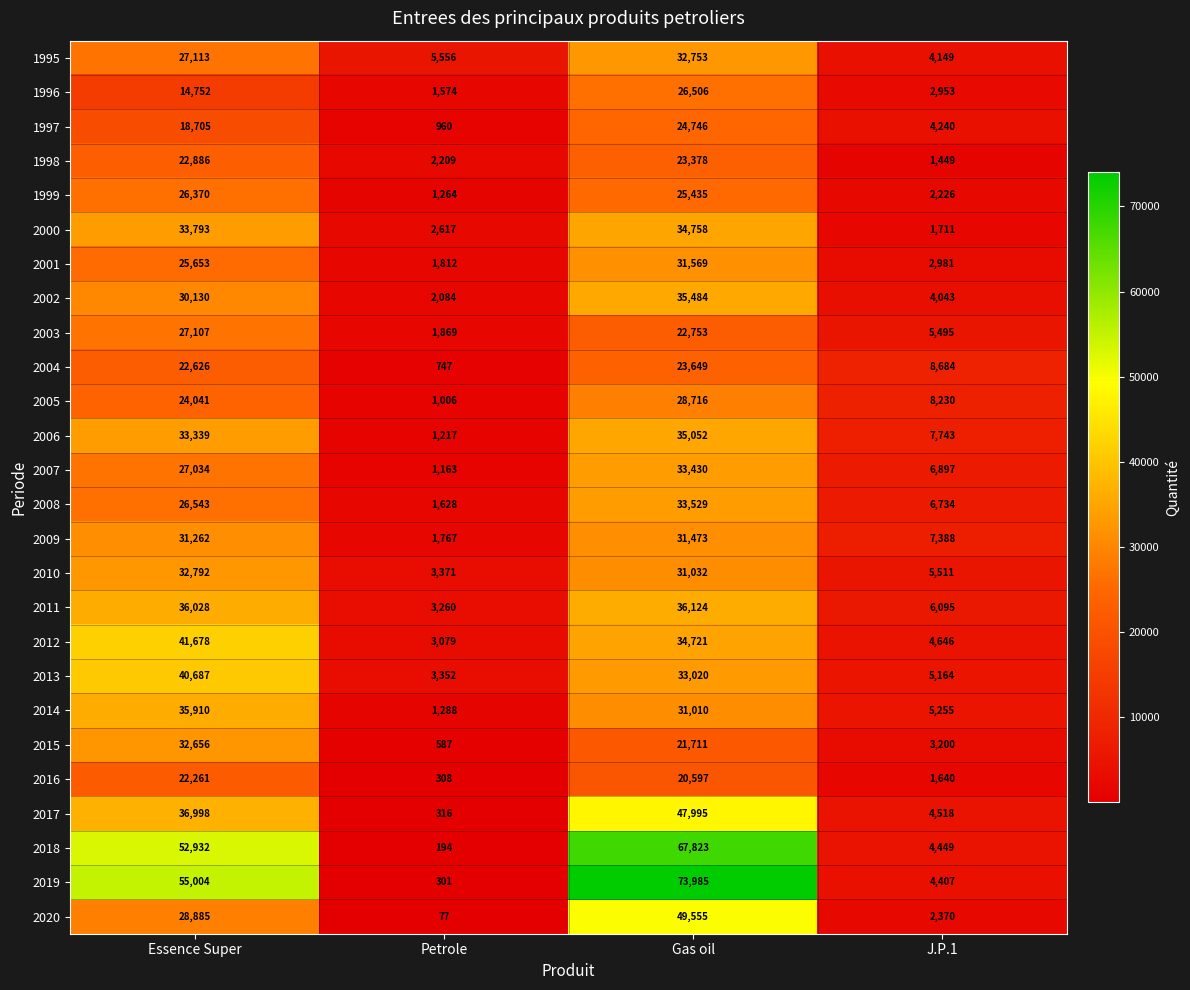

What is the difference between the second highest and second lowest values in the 2017 series?

32480